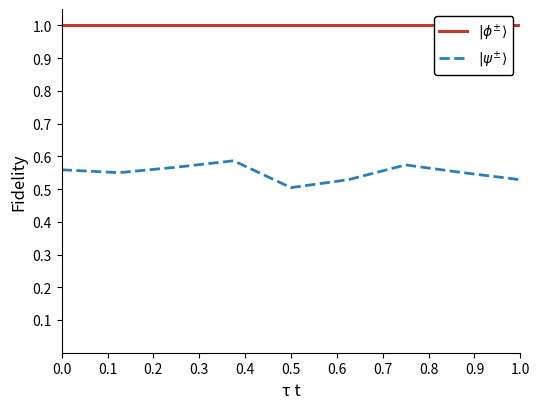

Rank the series by their maximum value, from highest to lowest.

$|\phi^{\pm}\rangle$, $|\psi^{\pm}\rangle$